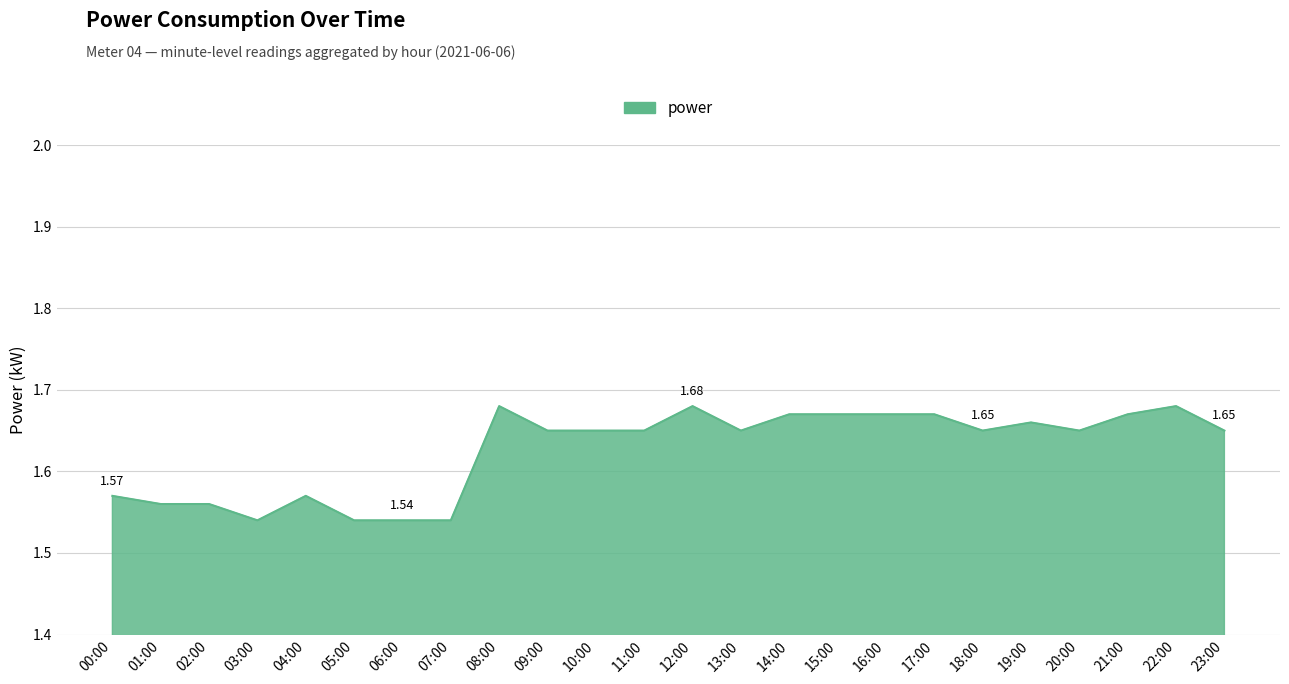

Between 23:00 and 15:00, which is larger?

15:00